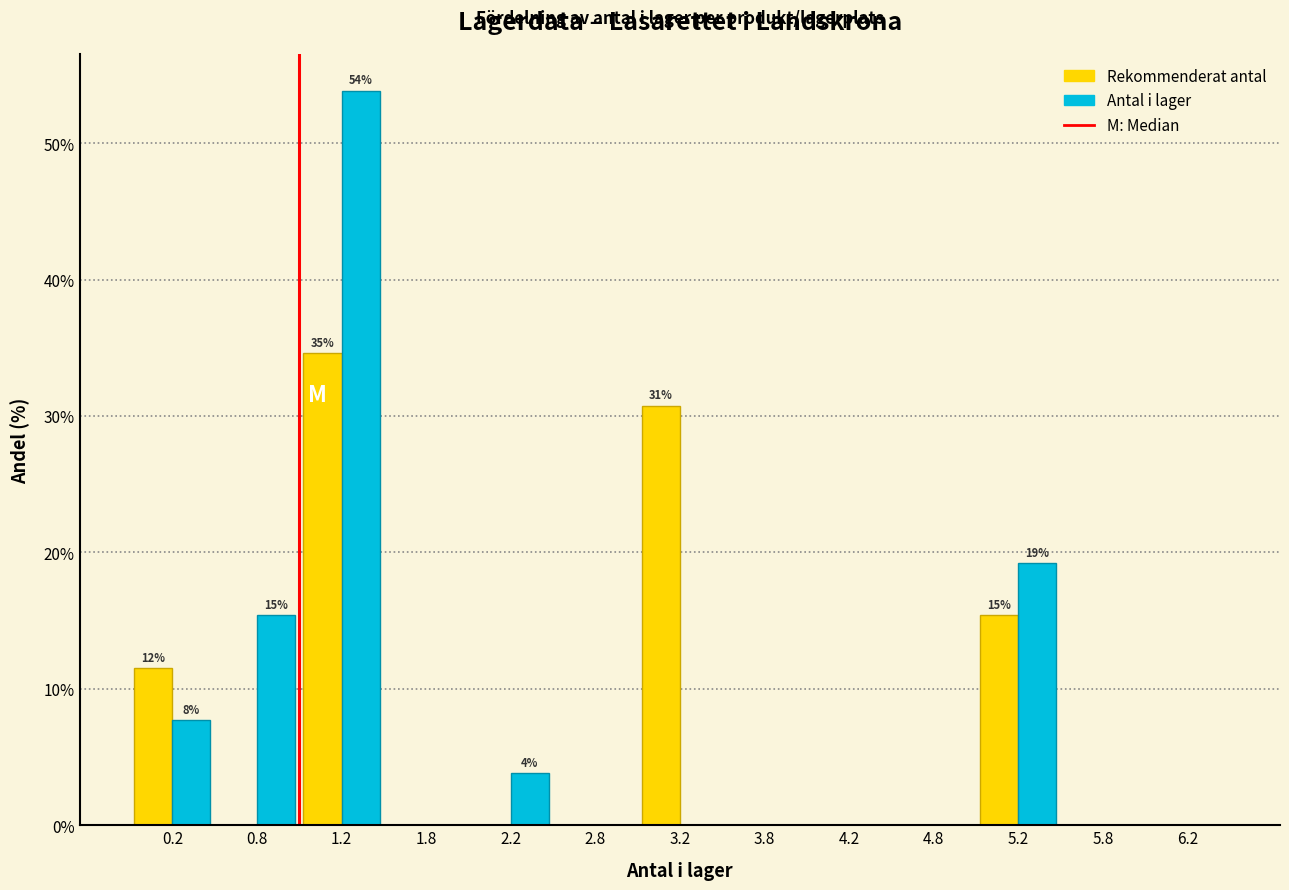

In the Rekommenderat antal series, which range on the x-axis has the tallest bar?

1.0 to 1.5